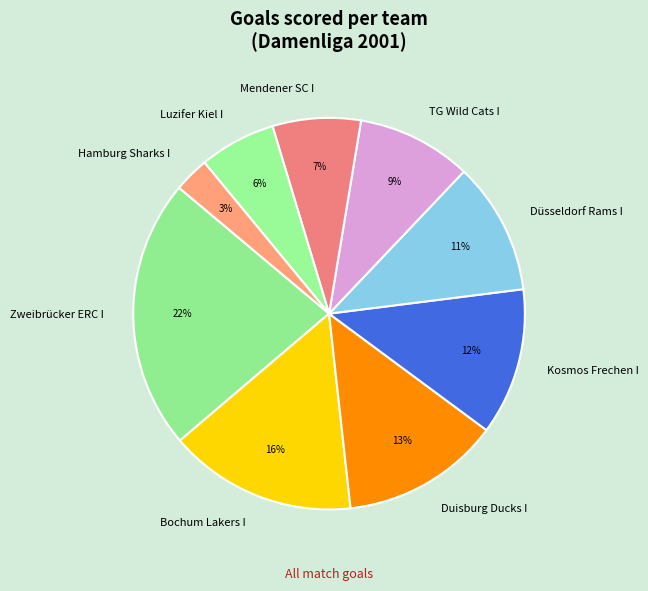

Which category has the biggest portion of the pie?

Zweibrücker ERC I